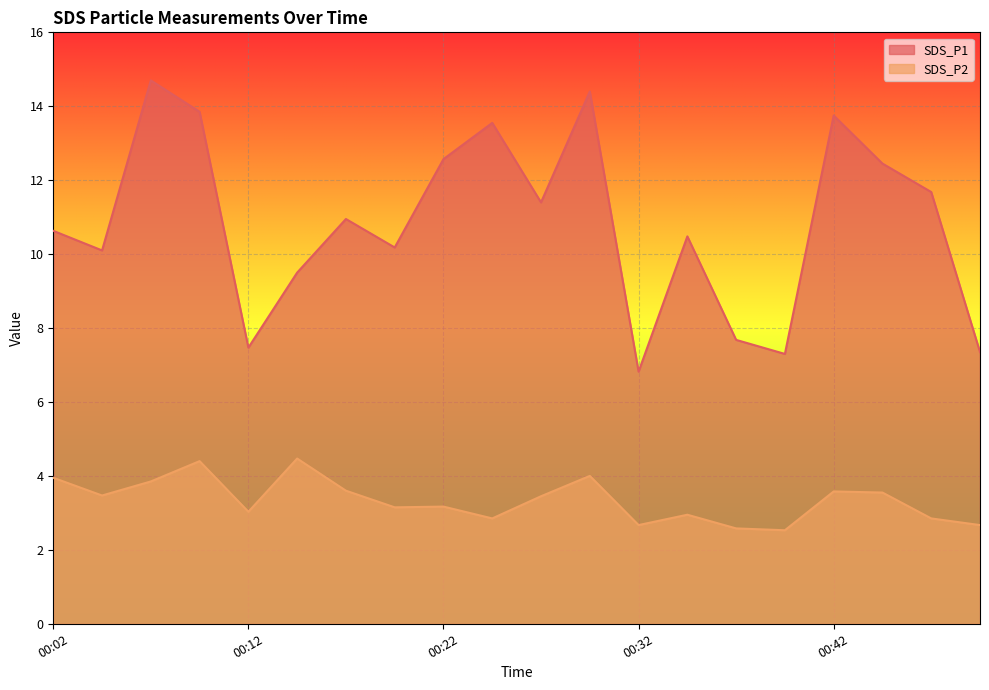

Which series has the largest total across all categories?

SDS_P1